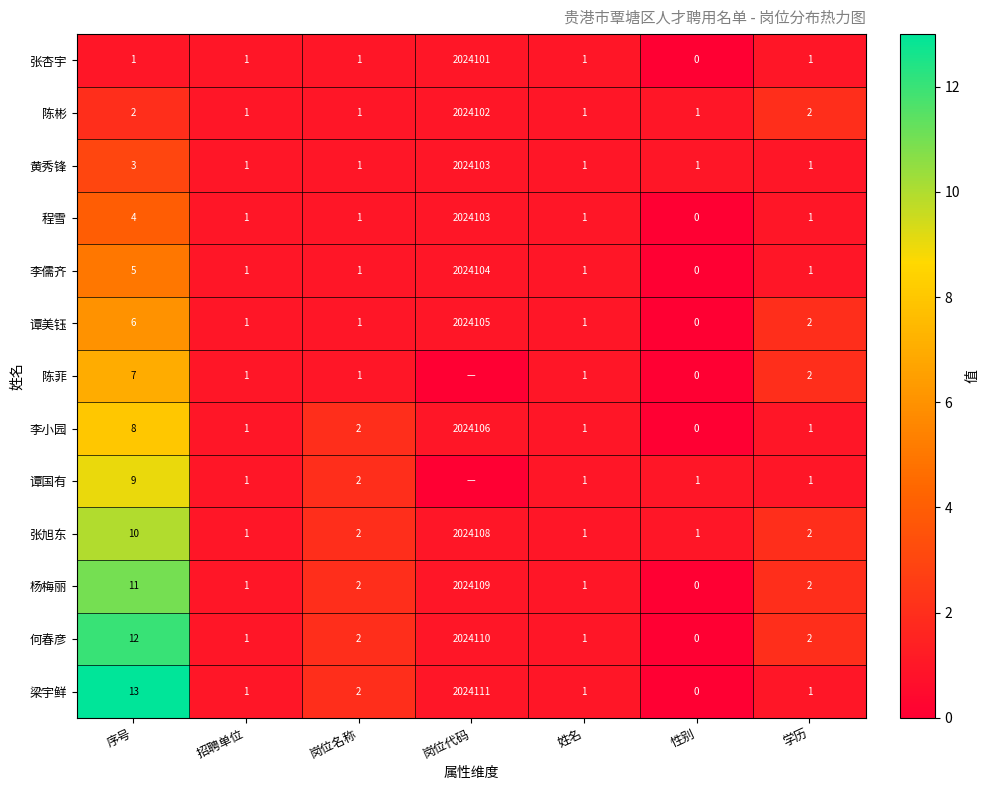

What is the spread (max minus min) of values at 序号?

12